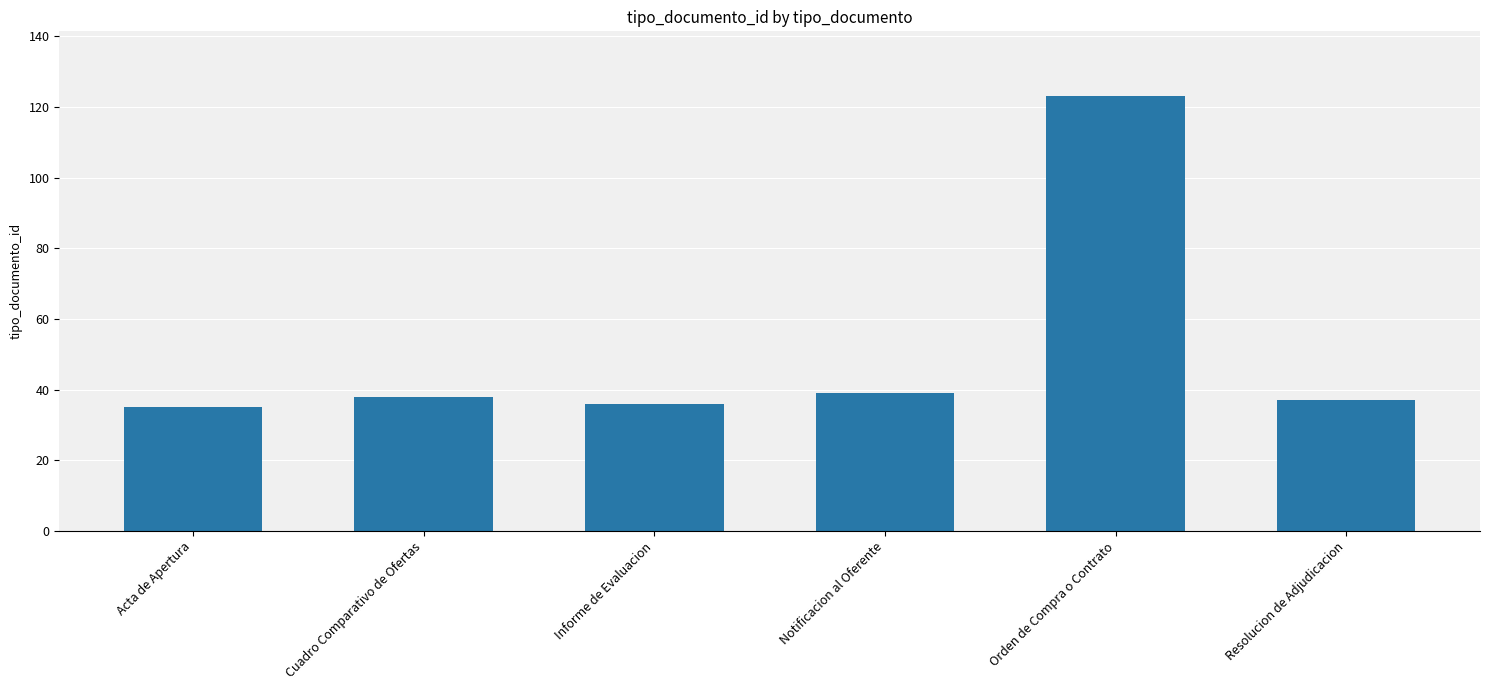

Is it true that the value at Notificacion al Oferente is 51?

False